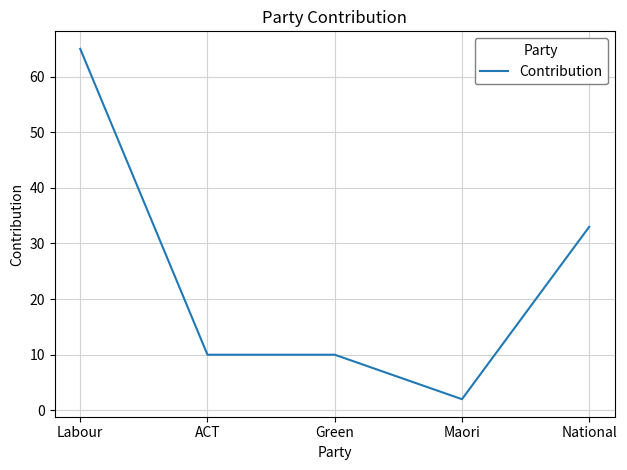

What is the difference between the second highest and minimum values?

31